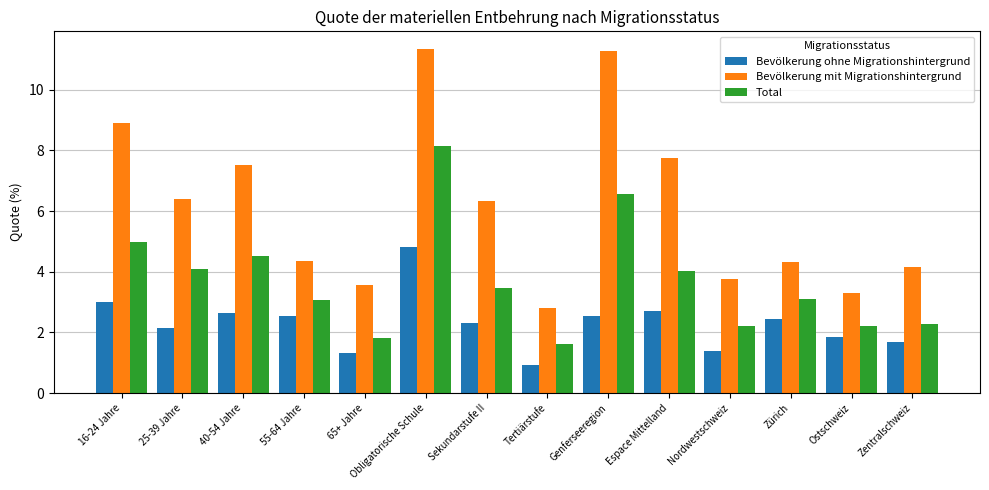

Is the value of Total at Sekundarstufe II greater than the value of Bevölkerung mit Migrationshintergrund at Espace Mittelland?

No